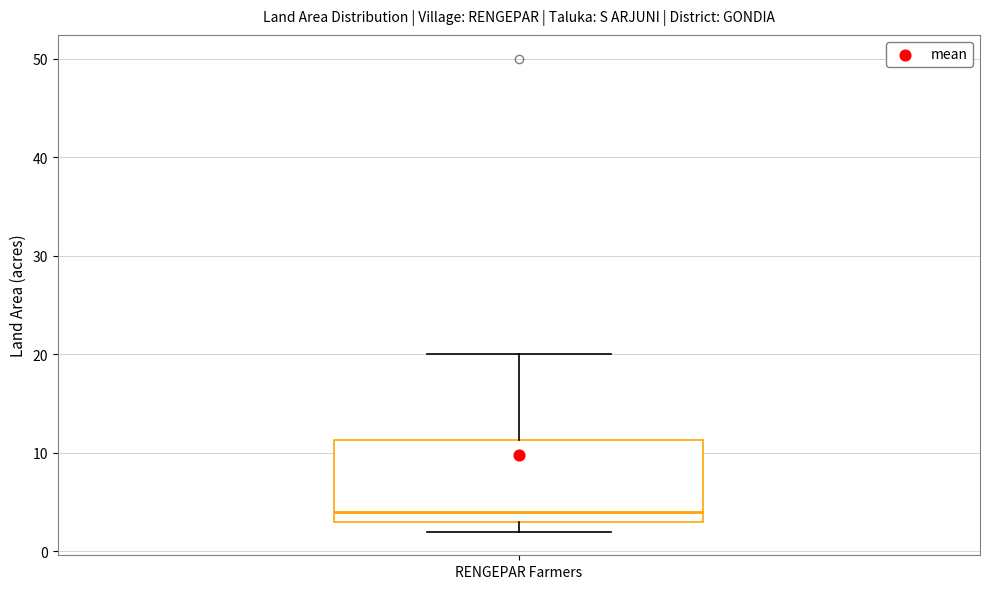

Transcribe this box plot: give where the median line is, the range the box spans, and where the two whiskers end, as read against the y-axis. The values are not printed on the chart, so give them approximately, as read against the axis.

median 4, box 3 to 11, whiskers 2 to 20